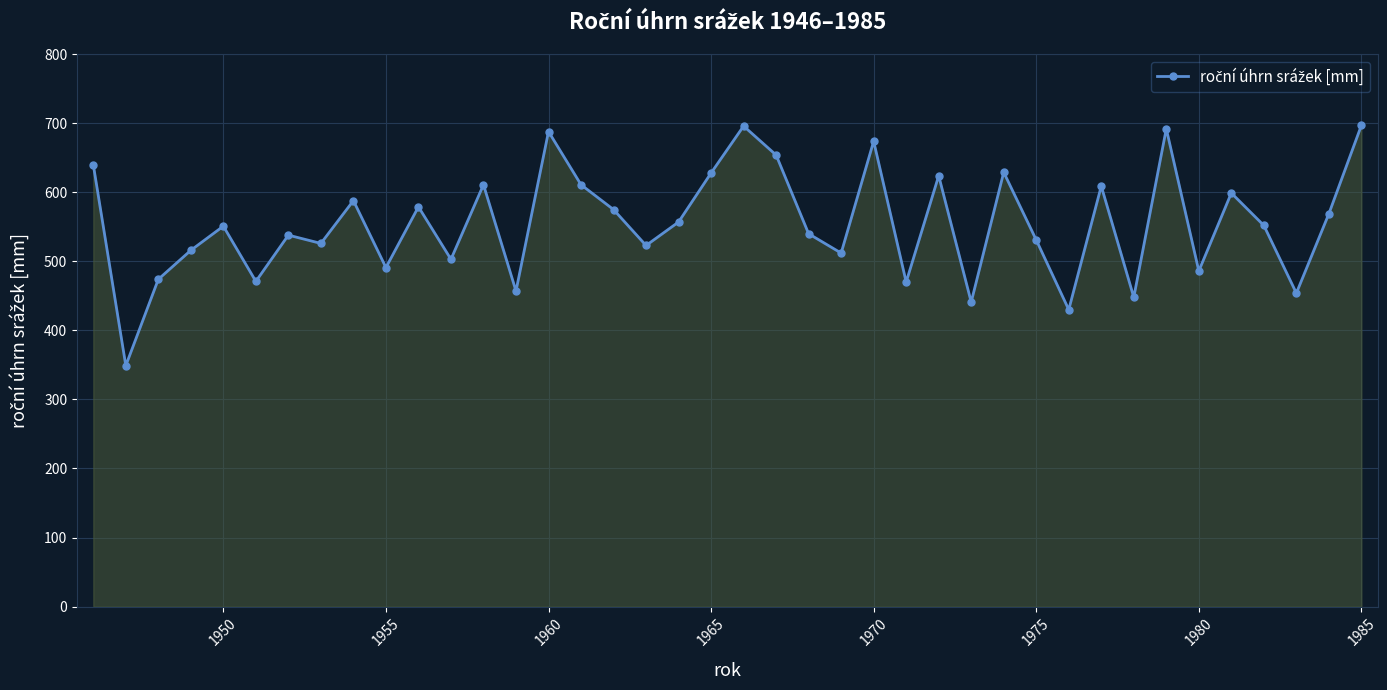

What is the value of the 3rd point from the left?

474